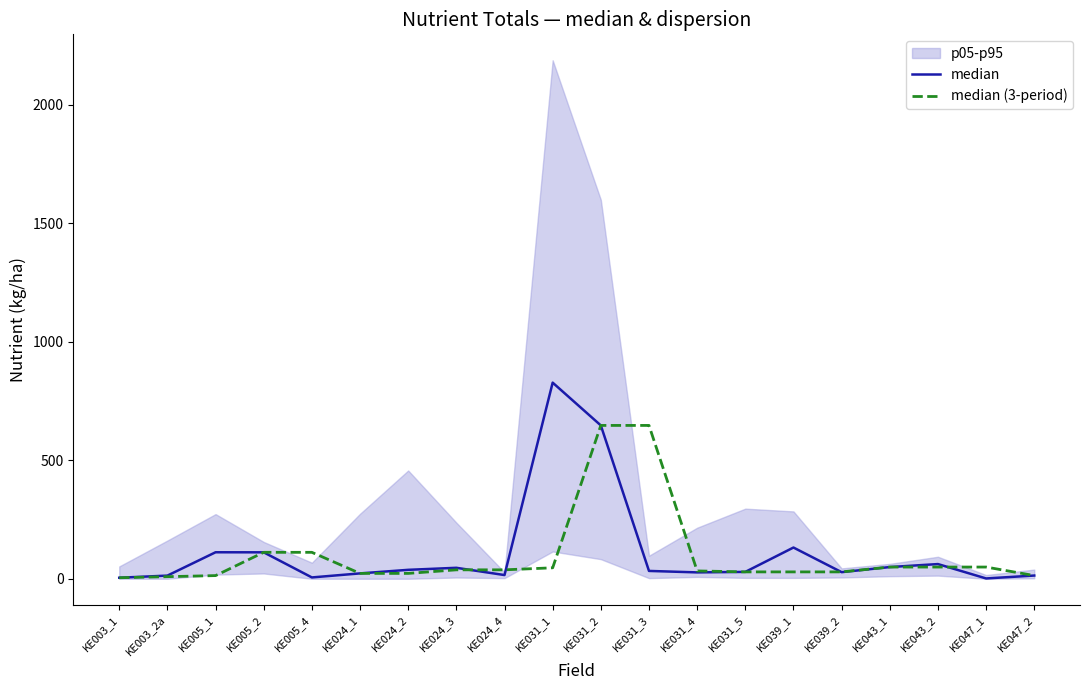

What is the total value across all series at KE031_3?

679.6